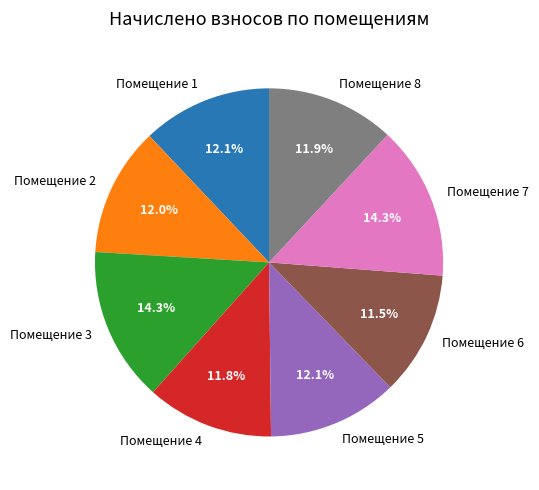

What is the total percentage of Помещение 3 and Помещение 5?

26.4%